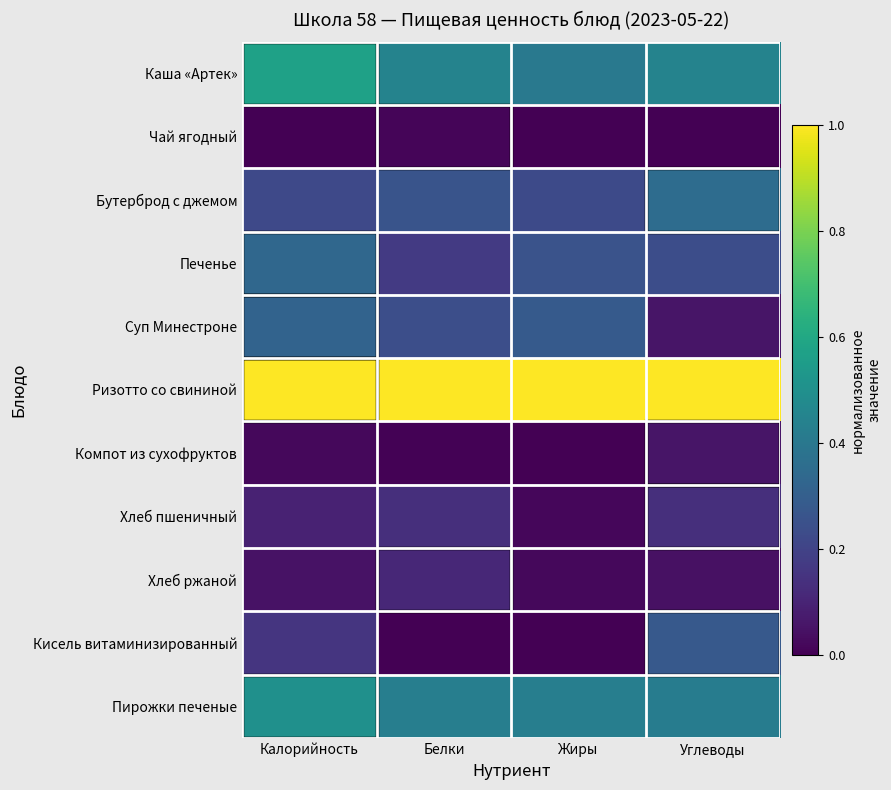

Which series changed the most between Калорийность and Жиры?

Каша «Артек»